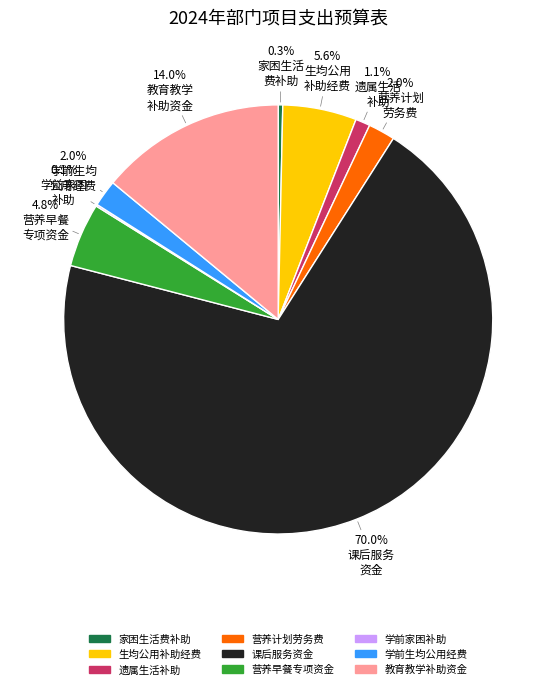

Is there a majority slice in this chart?

Yes